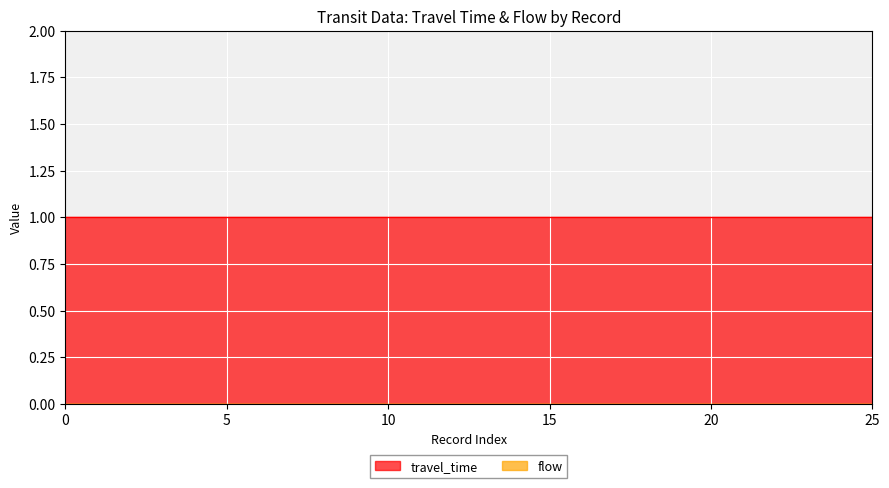

What is the total value across all series at 25?

1